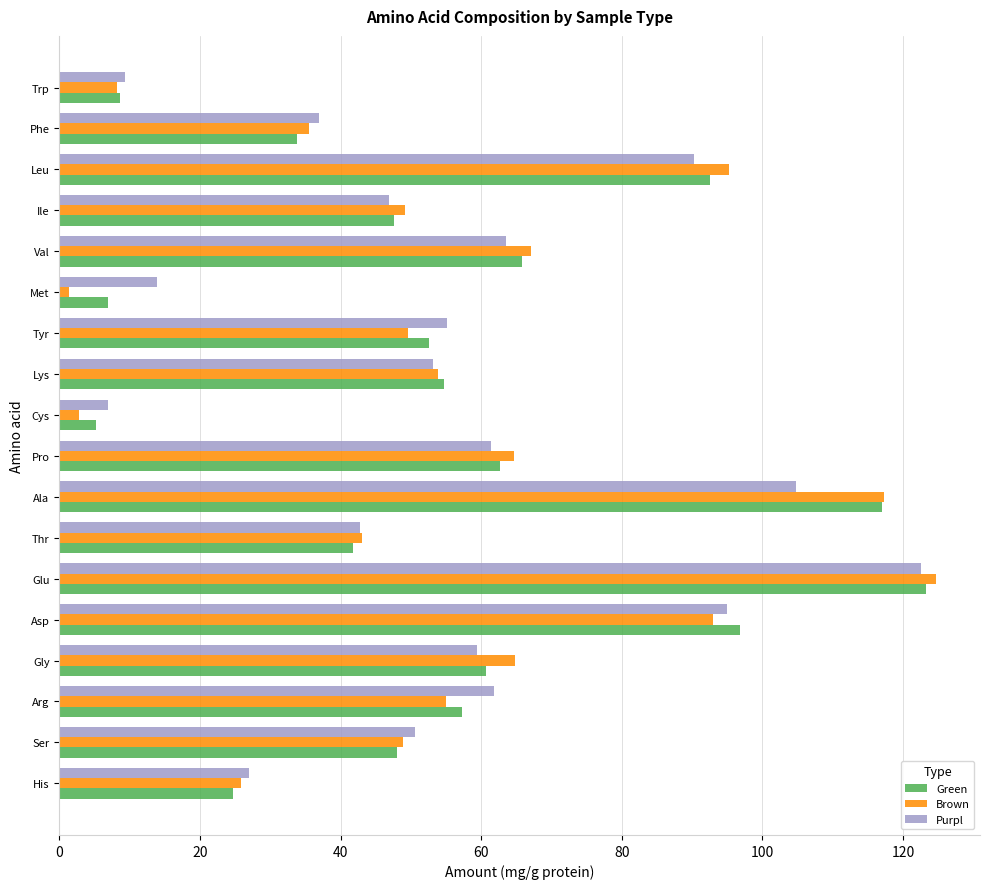

What is the smallest value displayed?

1.4